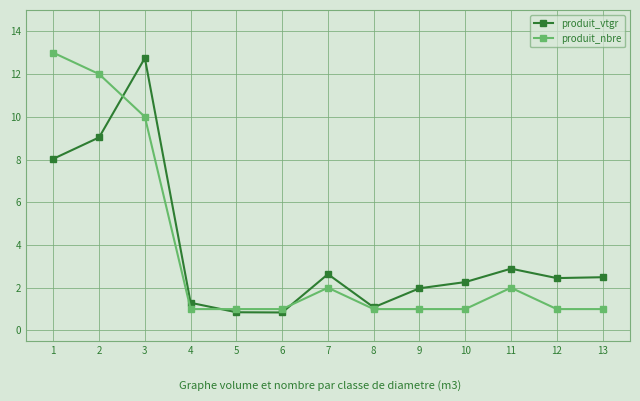

Is the value of produit_vtgr at 5 greater than the value of produit_nbre at 7?

No